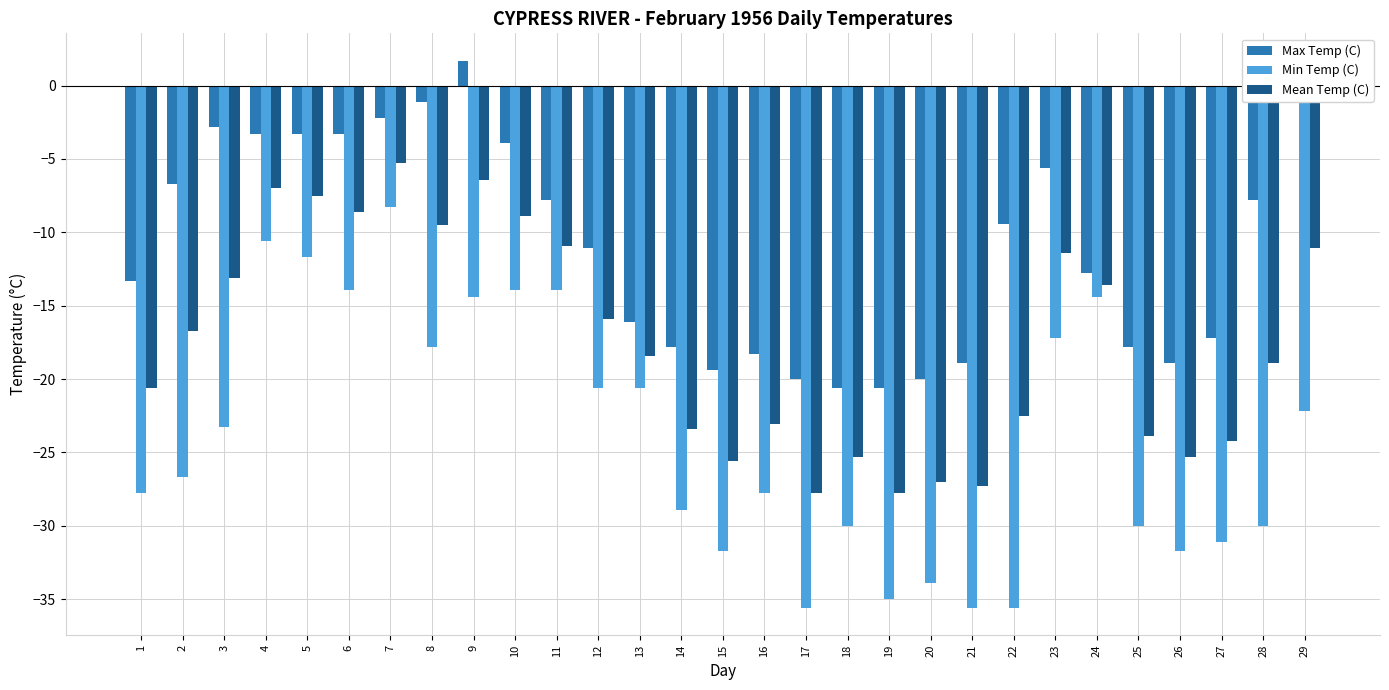

At which label does Min Temp (C) reach its peak?

7